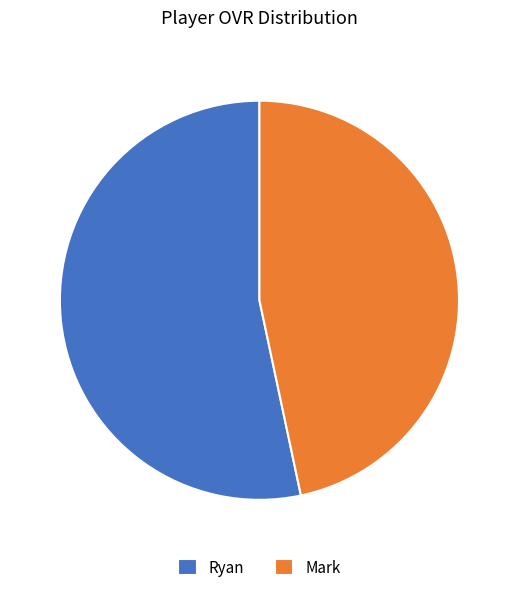

What is the largest slice in the pie chart?

Ryan